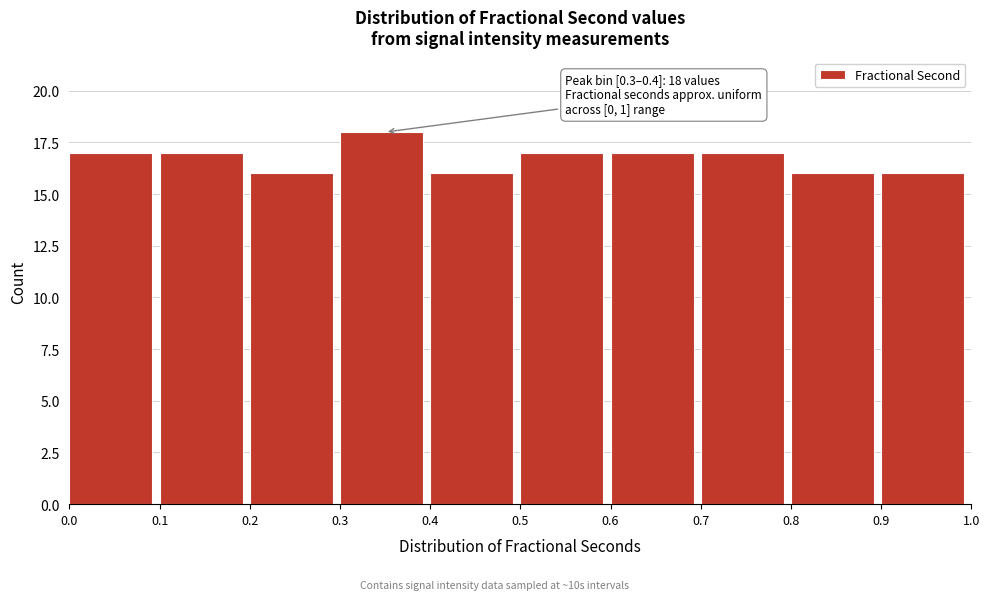

Over which range of the x-axis is the bar tallest?

0.3 to 0.4